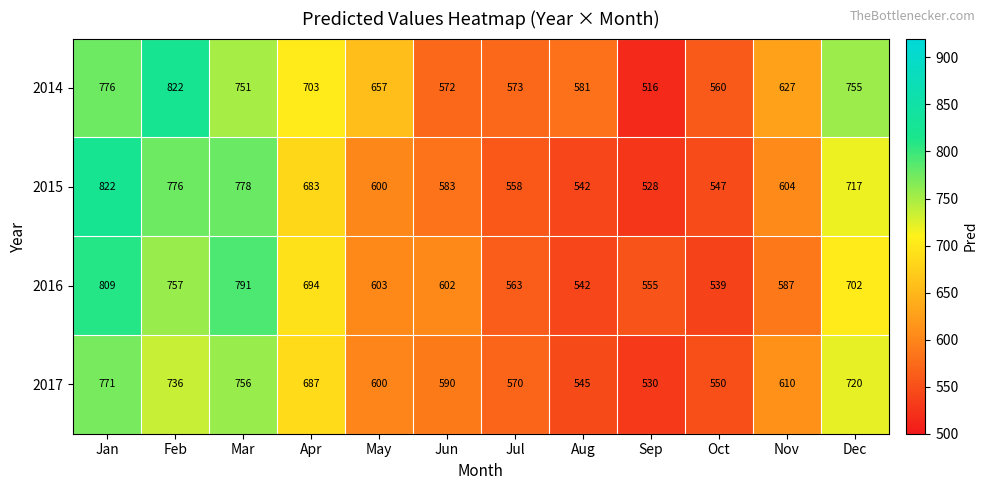

At how many categories does at least one series exceed 545?

12